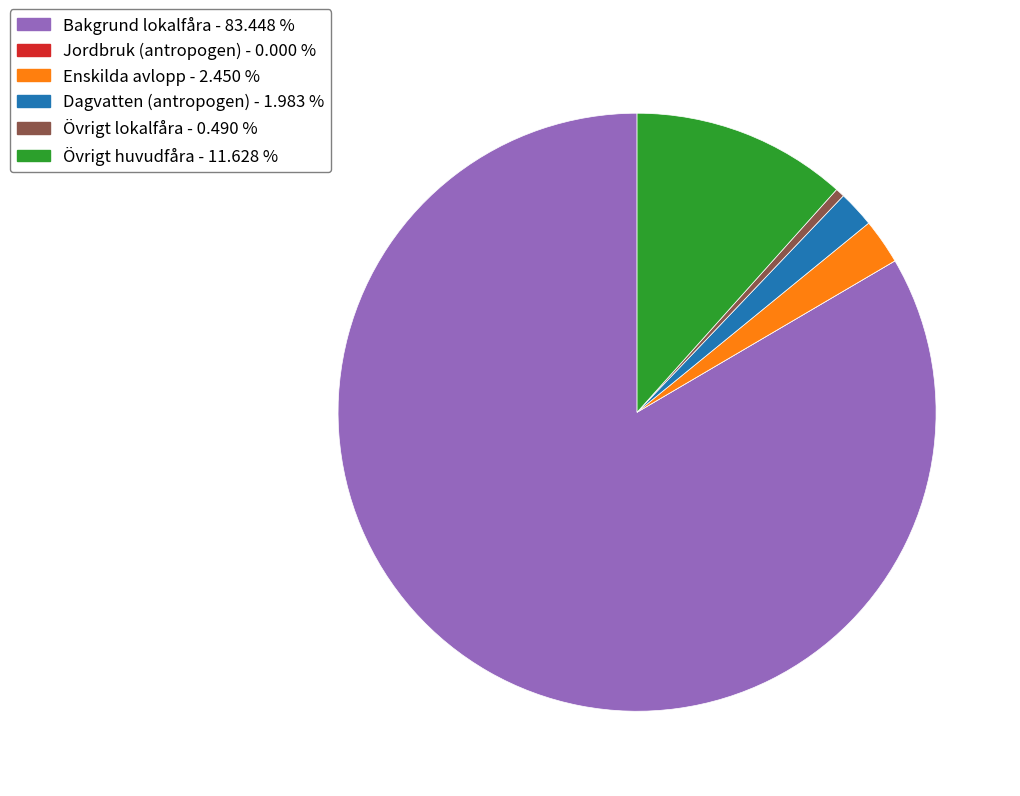

Which slice is the largest?

Bakgrund lokalfåra - 83.448 %